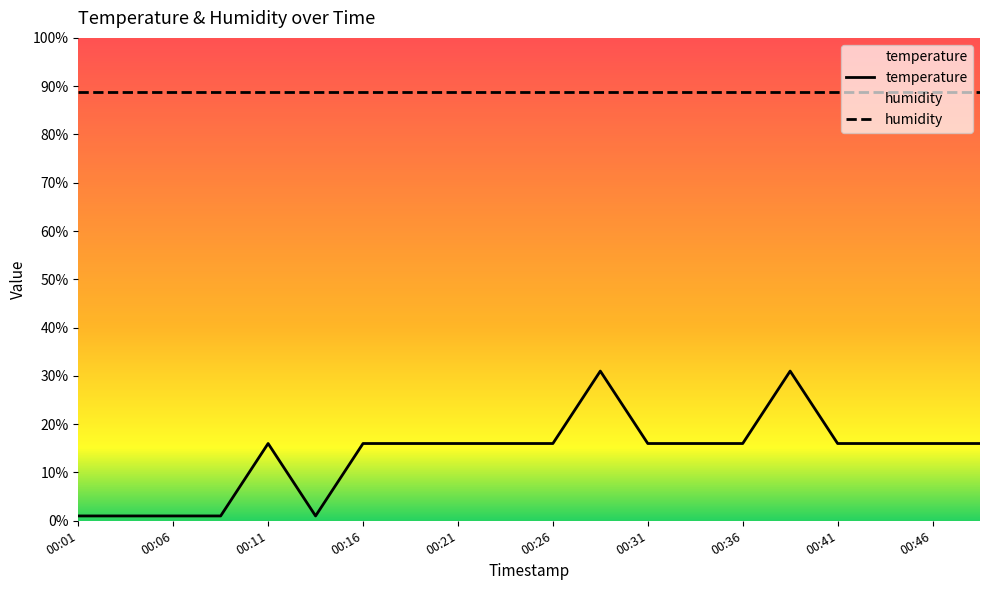

Reading right to left, list all the values displayed in this chart.

16.0	16.0	16.0	16.0	31.0	16.0	16.0	16.0	31.0	16.0	16.0	16.0	16.0	16.0	1.0	16.0	1.0	1.0	1.0	1.0